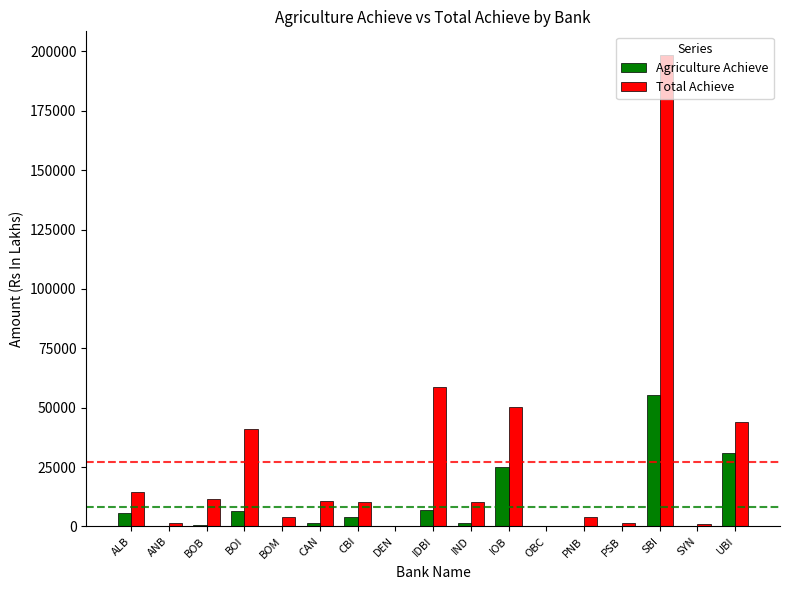

Which series changed the most between BOM and IOB?

Total Achieve